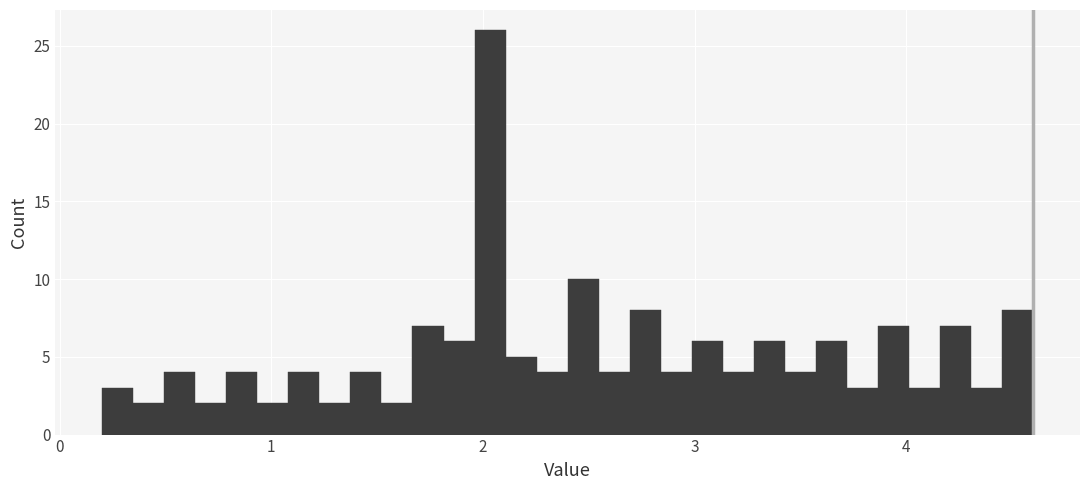

Read against the x-axis, roughly where is the centre of the tallest bar?

2.0